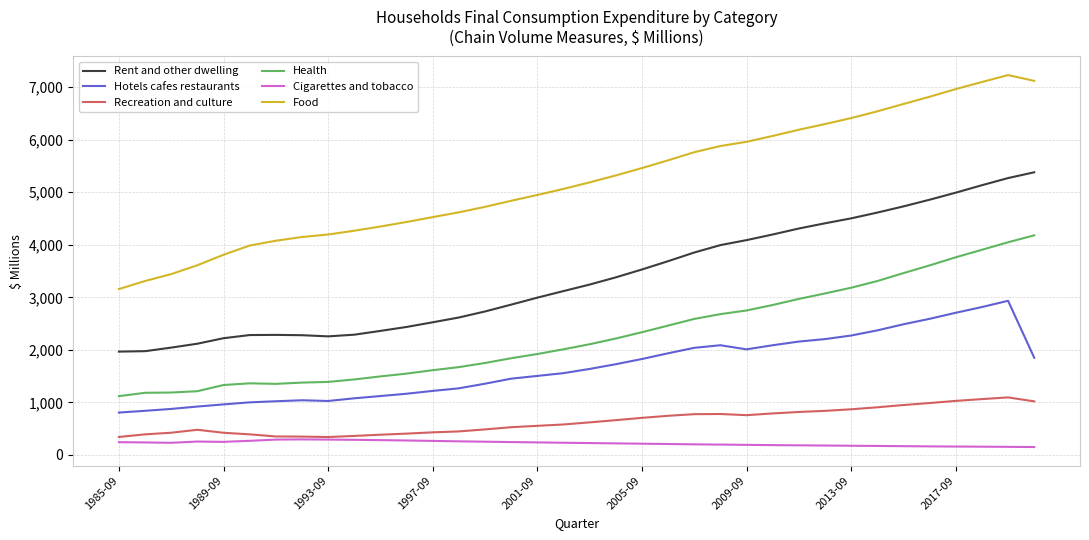

True or false: Rent and other dwelling and Food intersect in this chart.

False